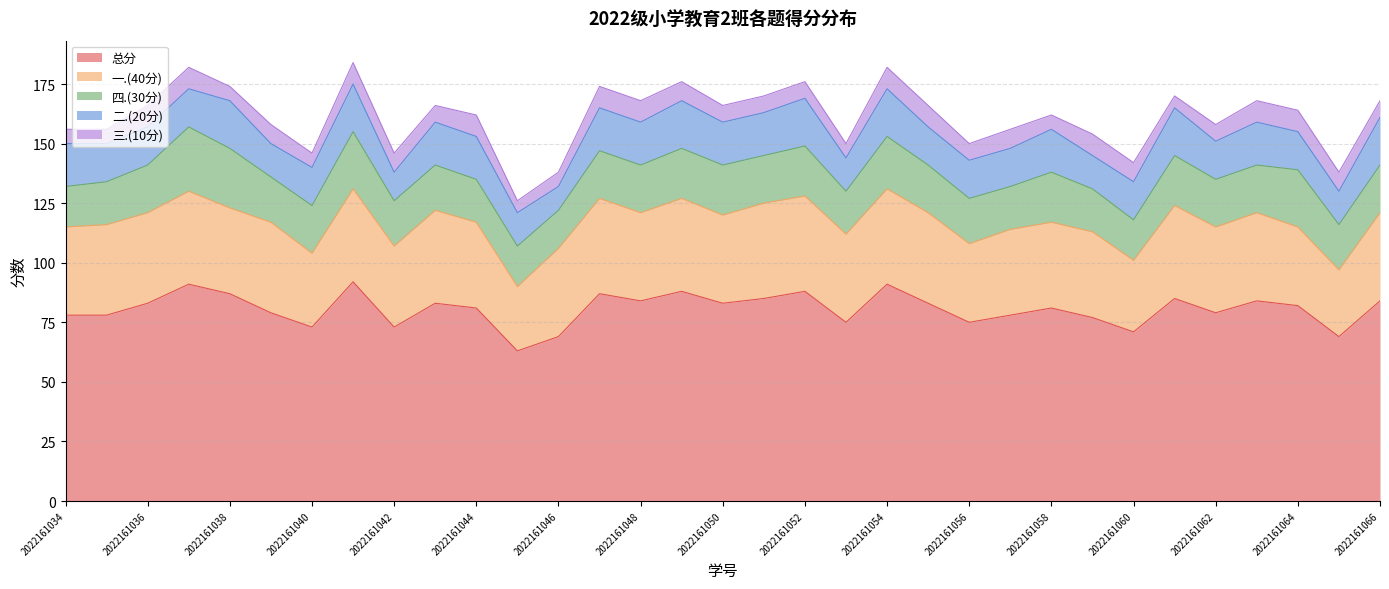

What value does the 二.(20分) series have at 2022161049, to the nearest 5?

20